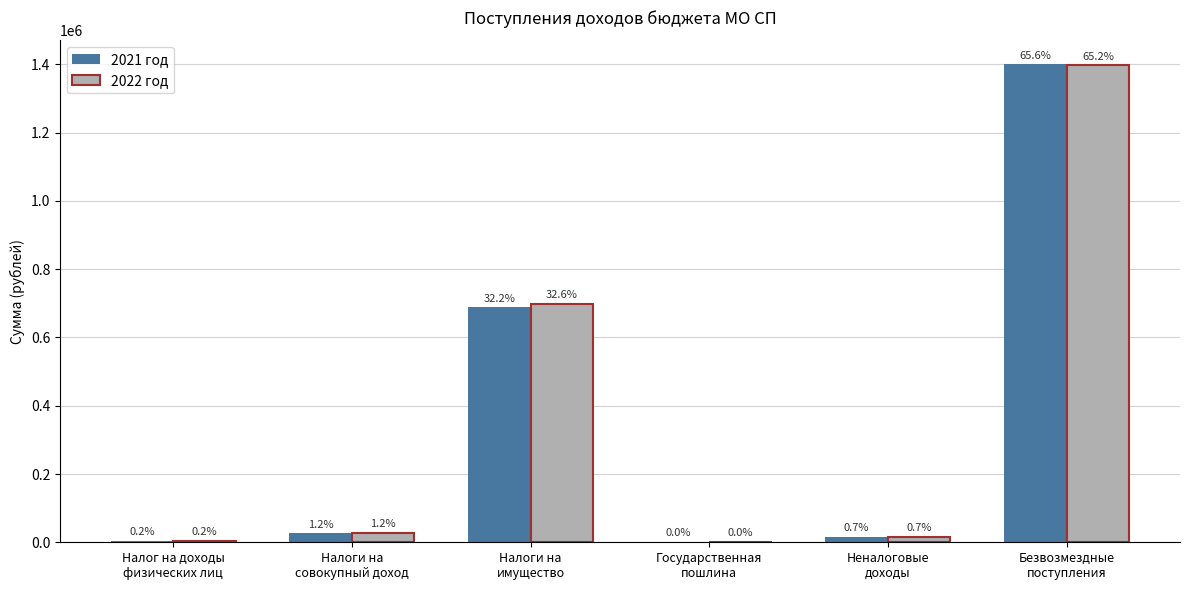

Where is 2022 год nearest to the value 698688?

Налоги на
имущество